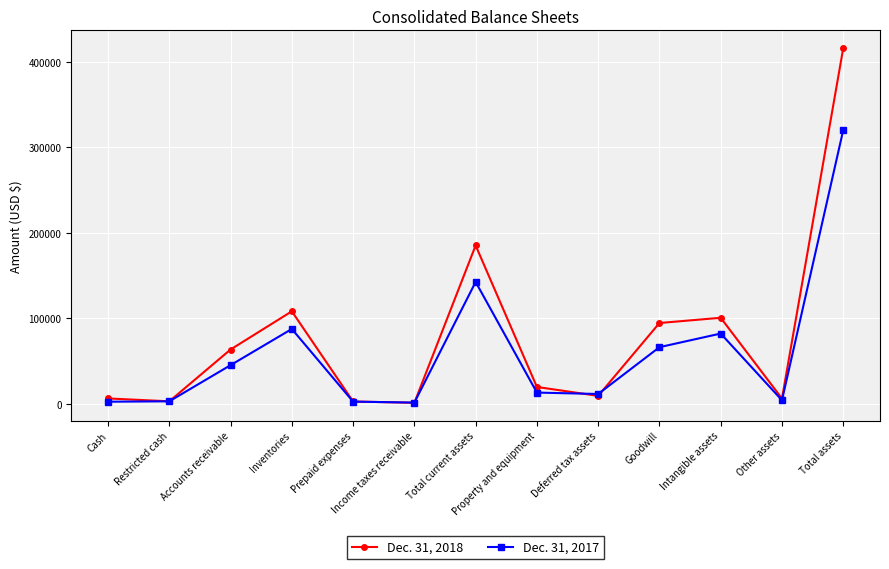

What are all the series names shown in the legend?

Dec. 31, 2018, Dec. 31, 2017